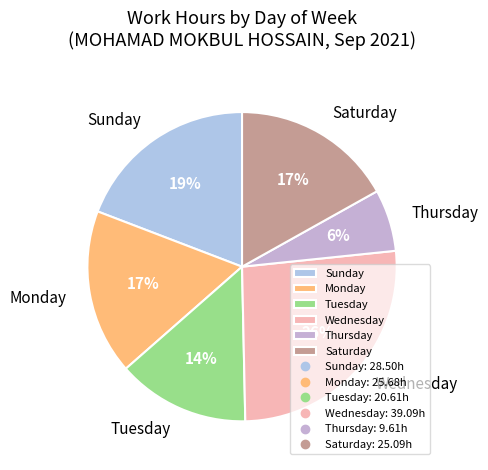

Which has a higher value, Sunday or Thursday?

Sunday